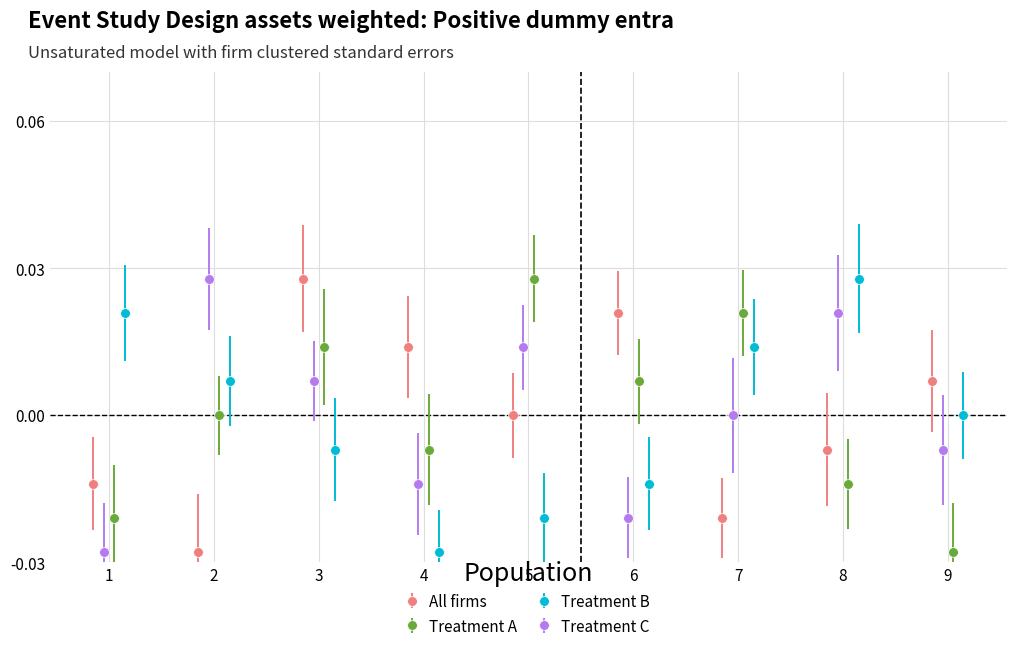

Between 3 and 7, which is larger?

3